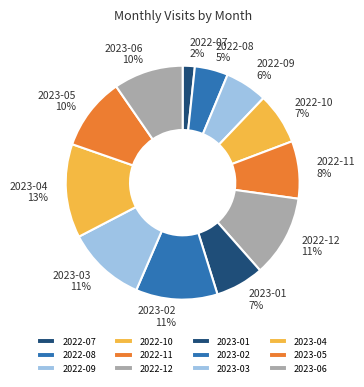

What is the largest slice in the pie chart?

2023-04